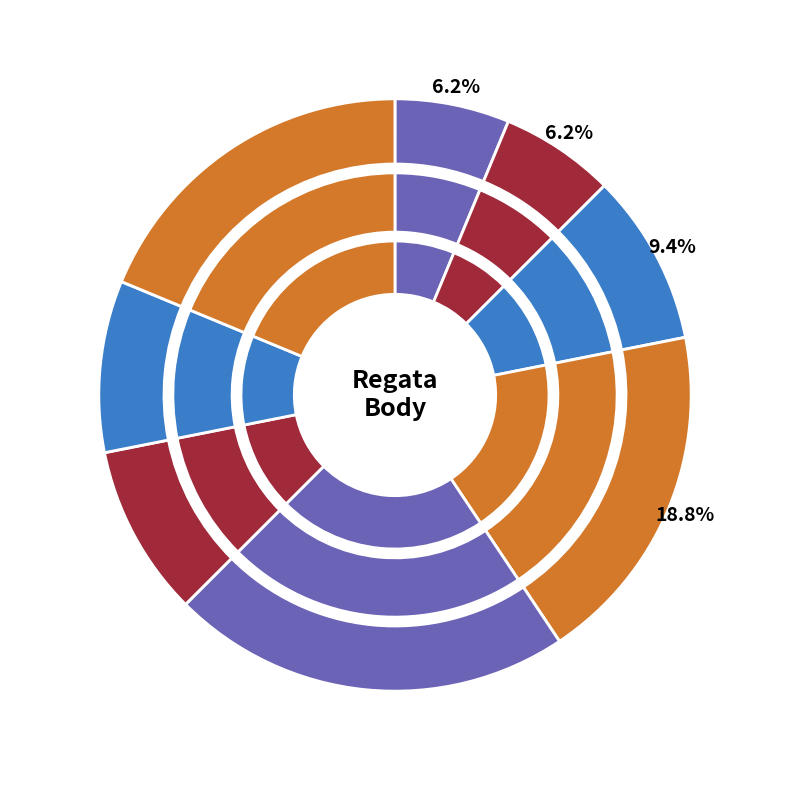

What percentage is the 232444 slice, to the nearest percent?

9%